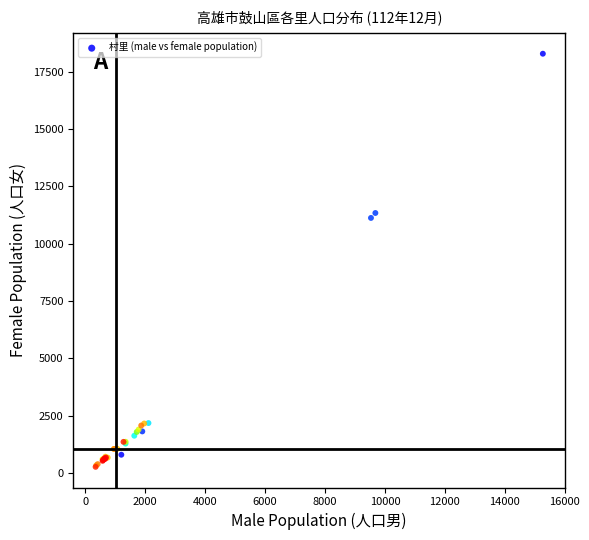

What Y value in the scatter plot is closest to 9279?

11126